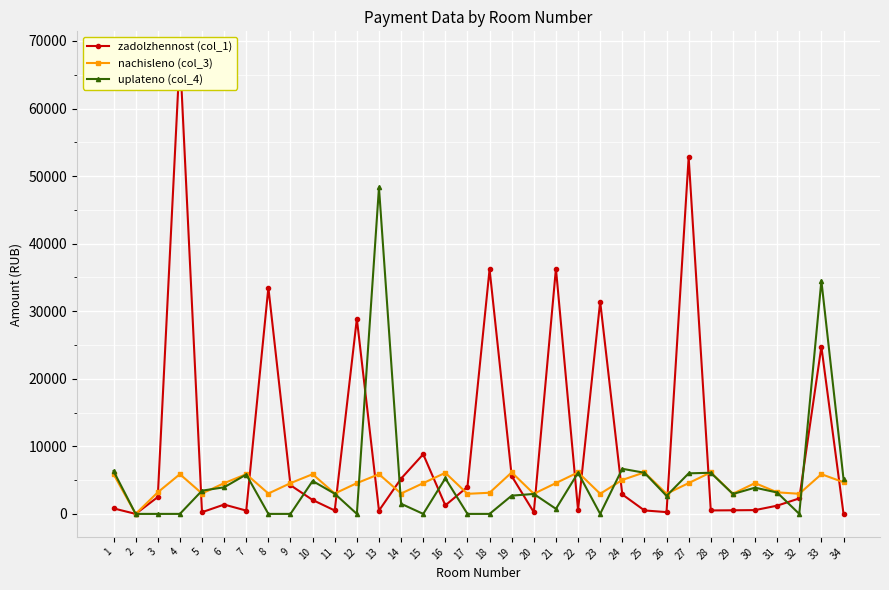

The value of zadolzhennost (col_1) at 32 is 1474.7. True or false?

False